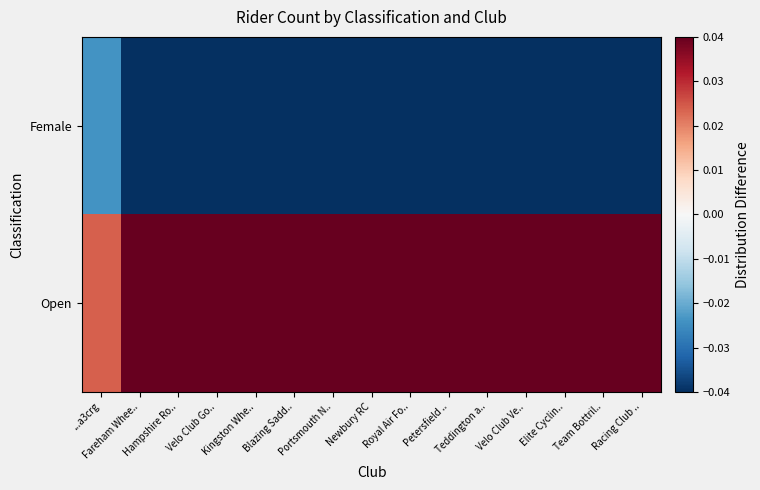

Count the number of data series in this chart.

2